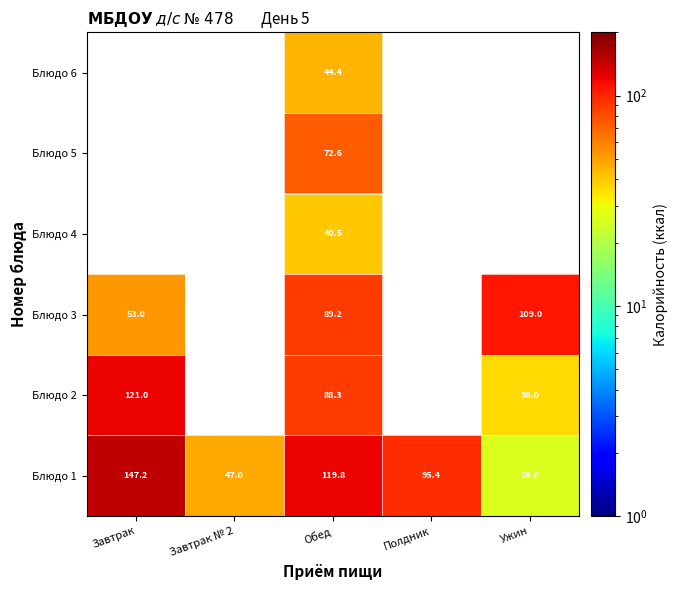

Between Завтрак № 2 and Полдник, which series saw the biggest shift?

Блюдо 1